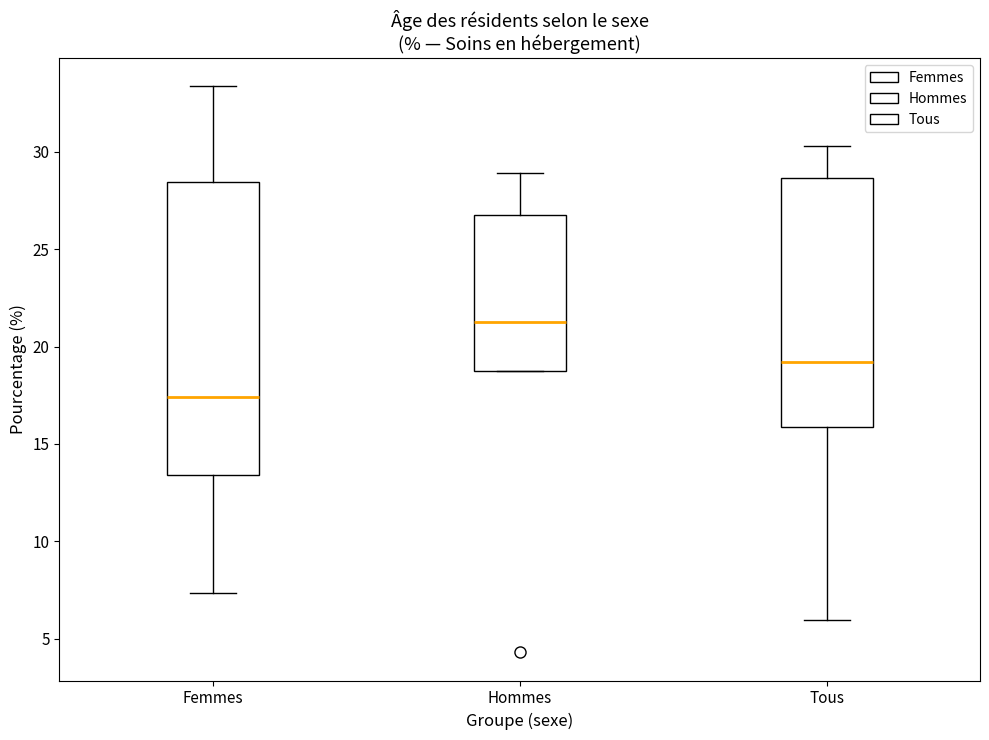

Comparing the boxes themselves (not the whiskers), which one is the tallest?

Femmes